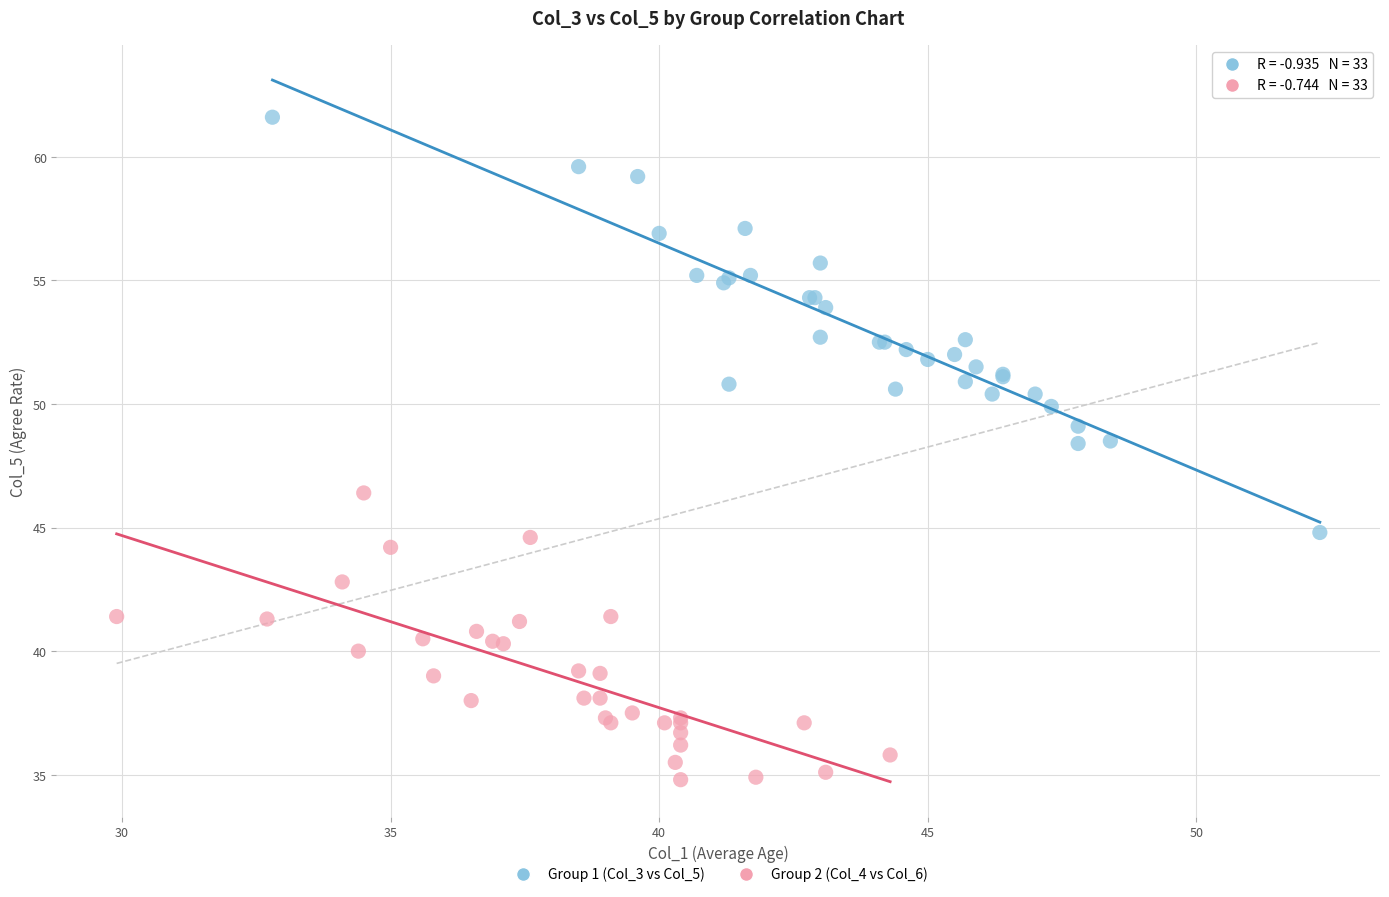

Which series reaches the maximum Y coordinate?

Group 1 (Col_3 vs Col_5)